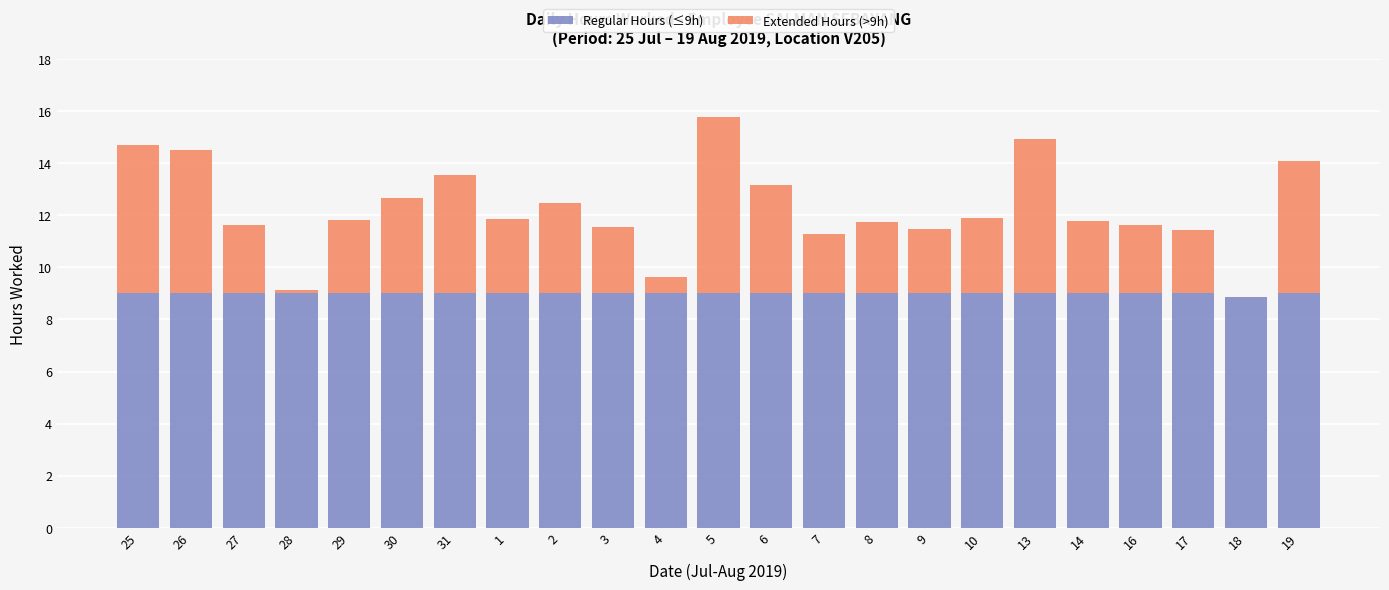

The Regular Hours (≤9h) series shows 15.1 at 26. True or false?

False